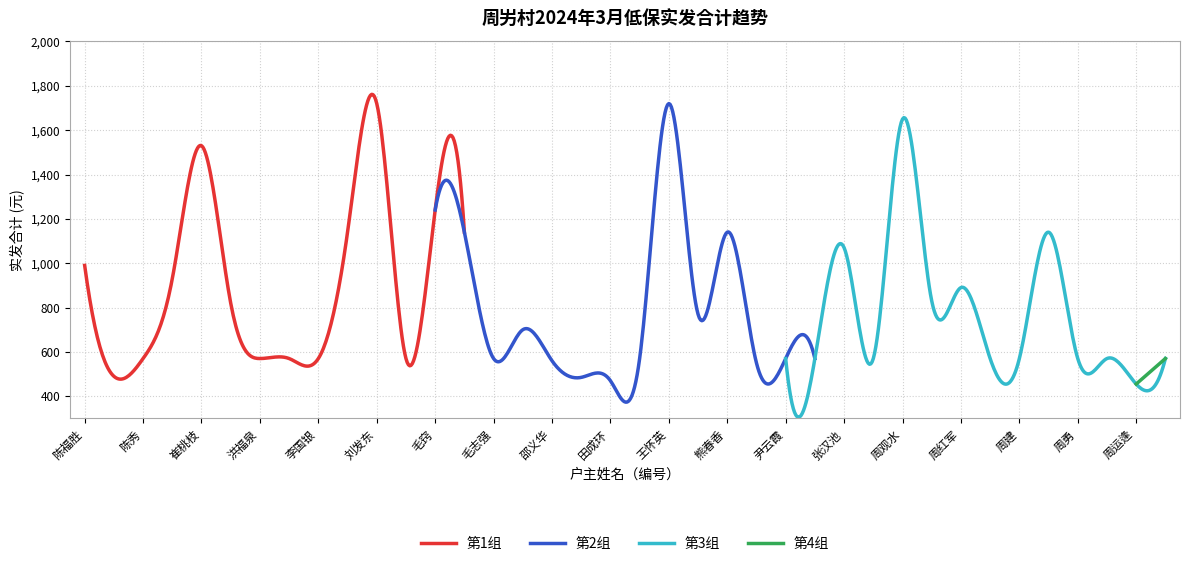

Where does the data first go above 570?

陈福胜